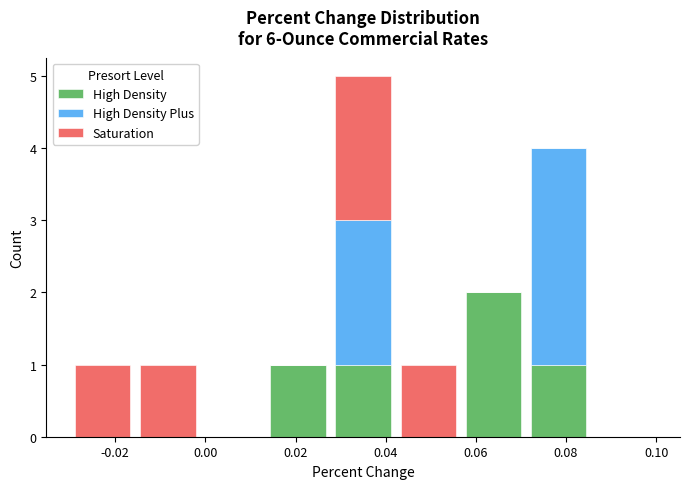

Which range on the x-axis has the tallest stacked bar (by total height)?

0.028 to 0.042